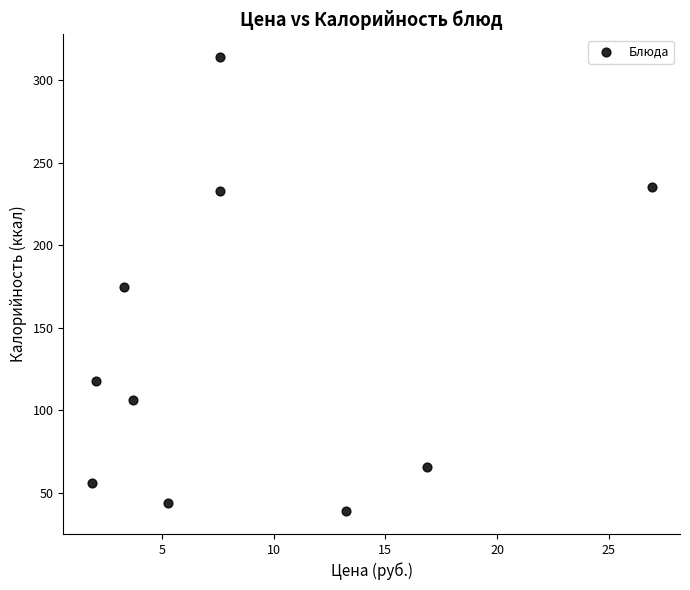

What is the average Y value?

138.5